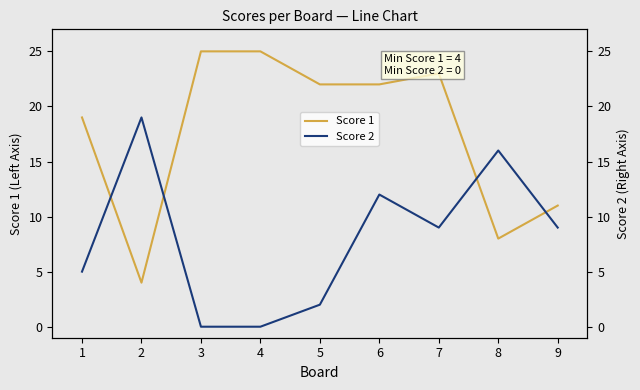

Reading left to right, what are all the values shown in this chart?

Score 1: 19	4	25	25	22	22	23	8	11
Score 2: 5	19	0	0	2	12	9	16	9